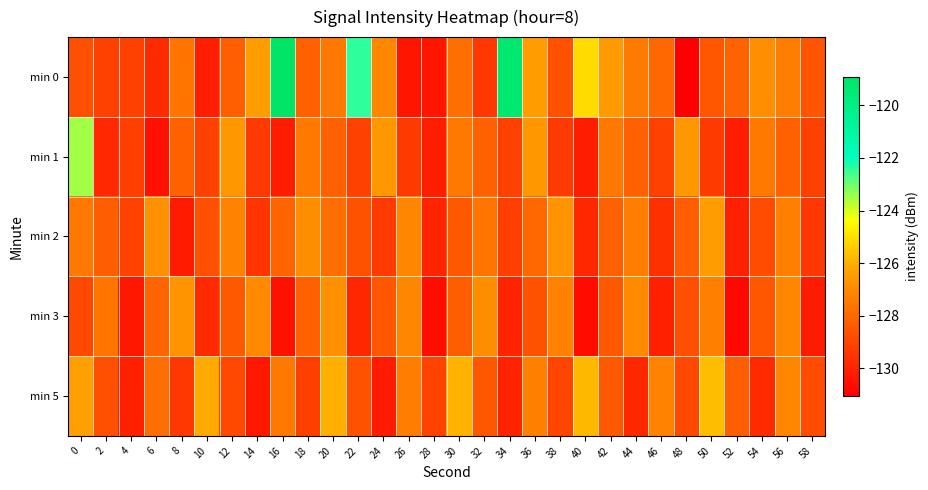

What is the spread (max minus min) of values at 38?

2.6